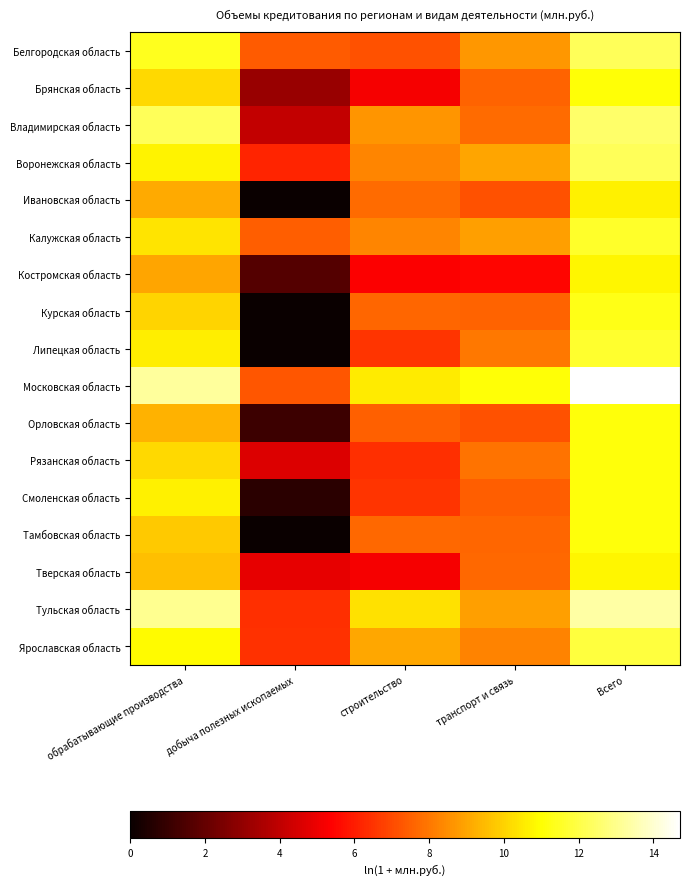

Rank the series by their maximum value, from highest to lowest.

Московская область, Тульская область, Владимирская область, Воронежская область, Белгородская область, Ярославская область, Липецкая область, Калужская область, Курская область, Тамбовская область, Орловская область, Рязанская область, Смоленская область, Брянская область, Костромская область, Тверская область, Ивановская область